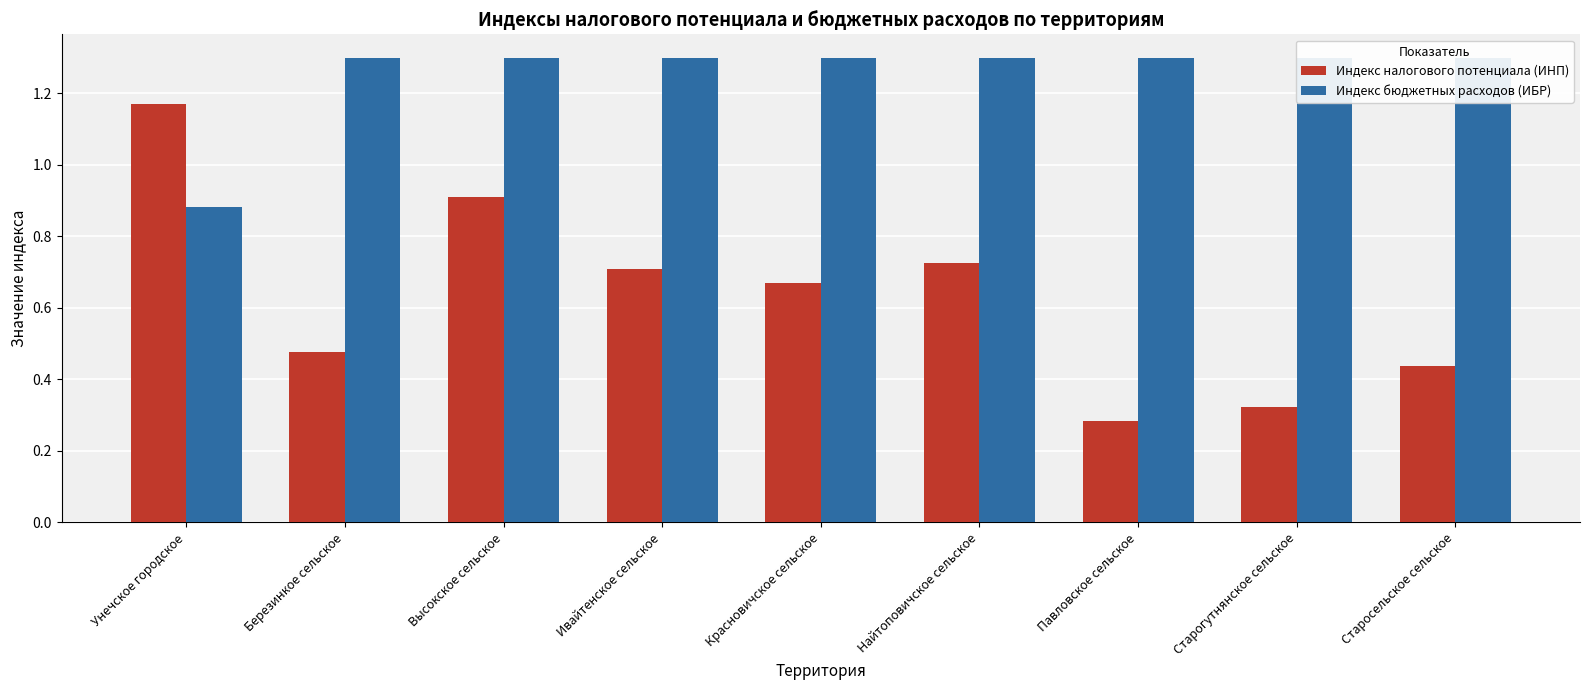

Reading left to right, transcribe all the data shown in this chart.

Индекс налогового потенциала (ИНП): Унечское городское=1.2	Березинкое сельское=0.5	Высокское сельское=0.9	Ивайтенское сельское=0.7	Красновичское сельское=0.7	Найтоповичское сельское=0.7	Павловское сельское=0.3	Старогутнянское сельское=0.3	Старосельское сельское=0.4
Индекс бюджетных расходов (ИБР): Унечское городское=0.9	Березинкое сельское=1.3	Высокское сельское=1.3	Ивайтенское сельское=1.3	Красновичское сельское=1.3	Найтоповичское сельское=1.3	Павловское сельское=1.3	Старогутнянское сельское=1.3	Старосельское сельское=1.3